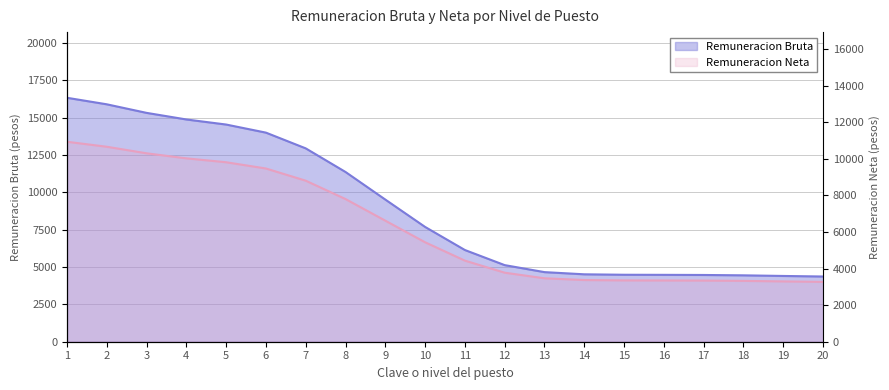

True or false: Remuneracion Neta and Remuneracion Bruta cross at least once.

False